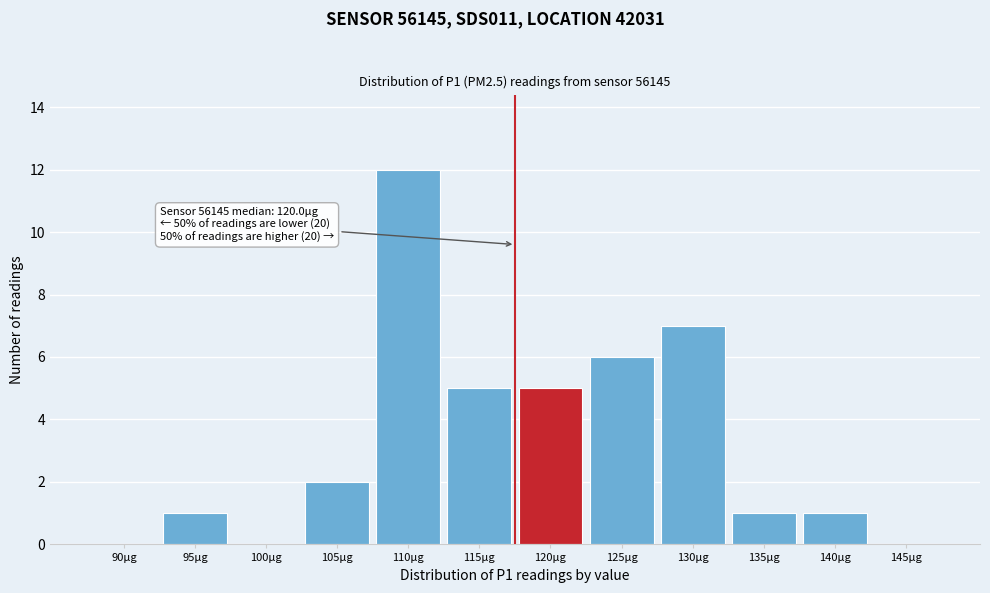

Reading left to right, extract all data points from this chart.

90µg=0	95µg=1	100µg=0	105µg=2	110µg=12	115µg=5	120µg=5	125µg=6	130µg=7	135µg=1	140µg=1	145µg=0